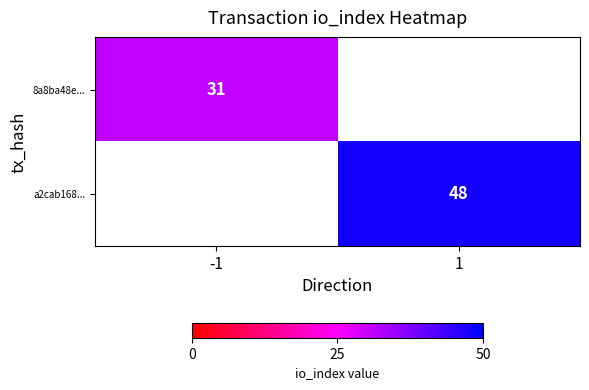

True or false: a2cab168... has a value of 10 at 1.

False